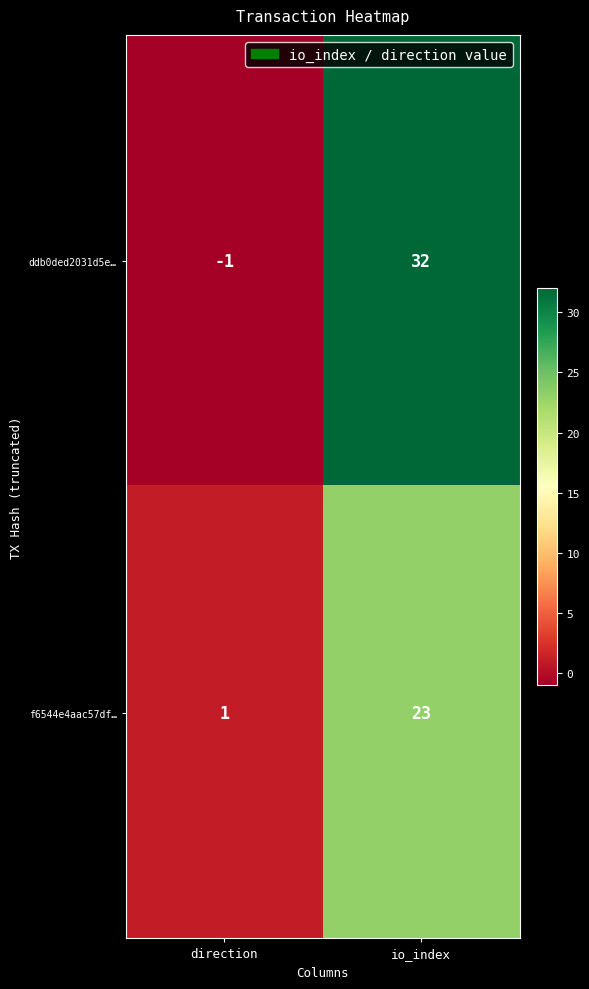

How many values in the ddb0ded2031d5e… series are below 32?

1